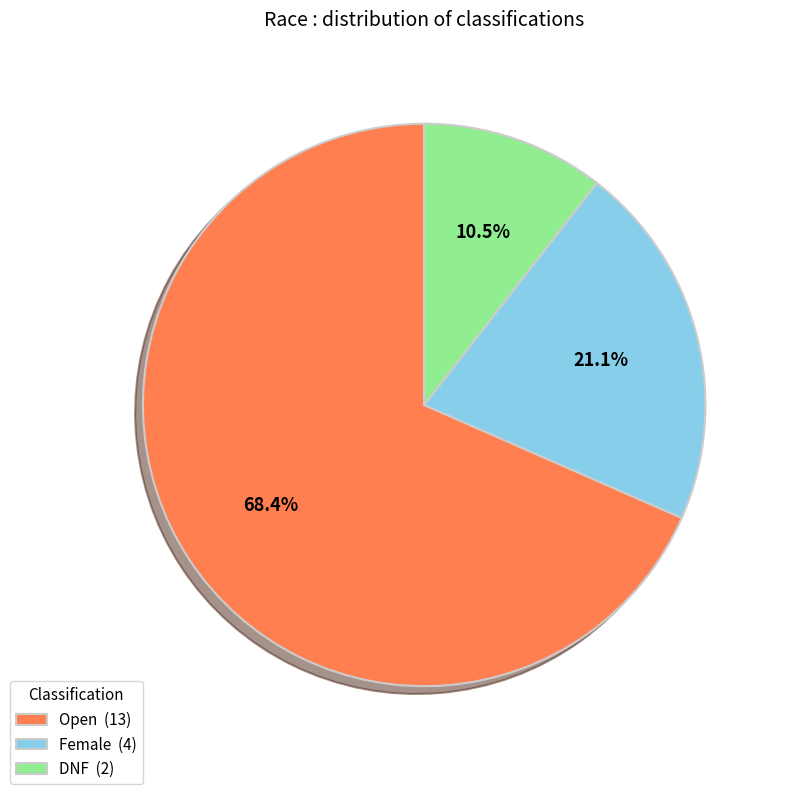

Rank the categories by value from lowest to highest.

DNF, Female, Open